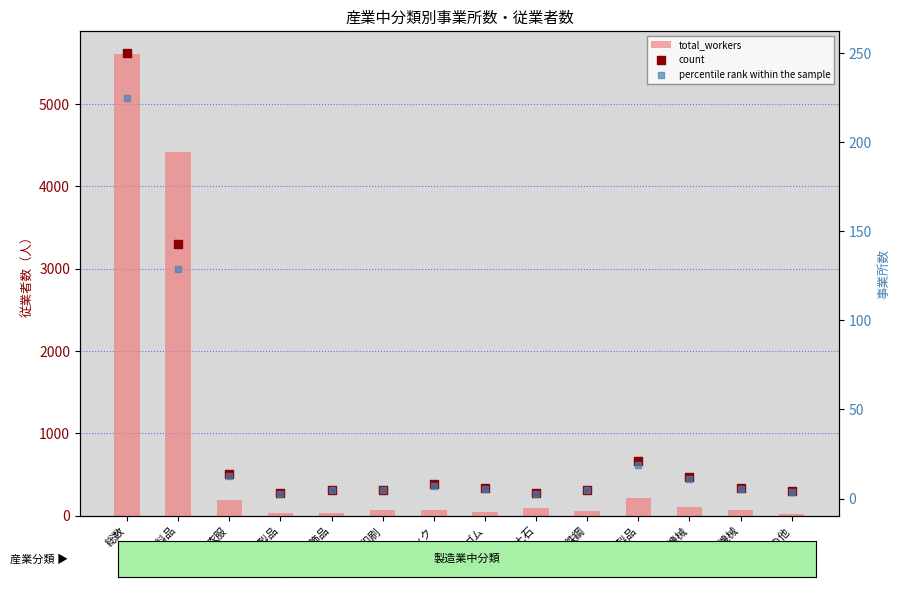

At how many categories does at least one series exceed 5282?

1